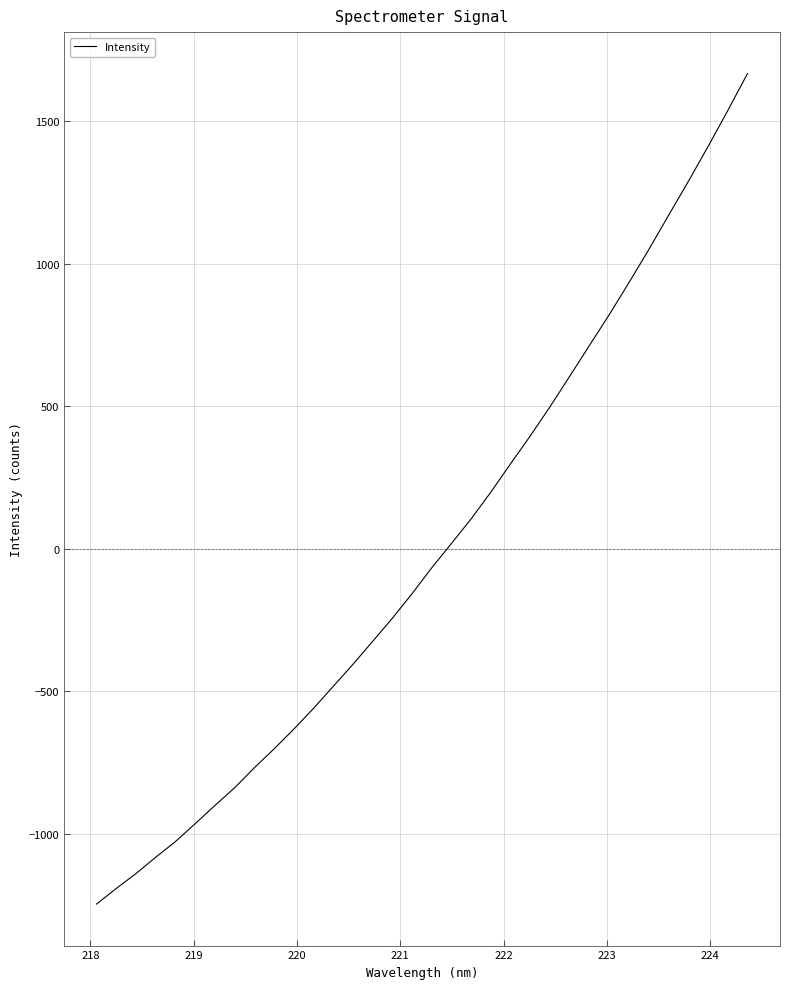

What is the minimum value shown in the chart?

-1246.8